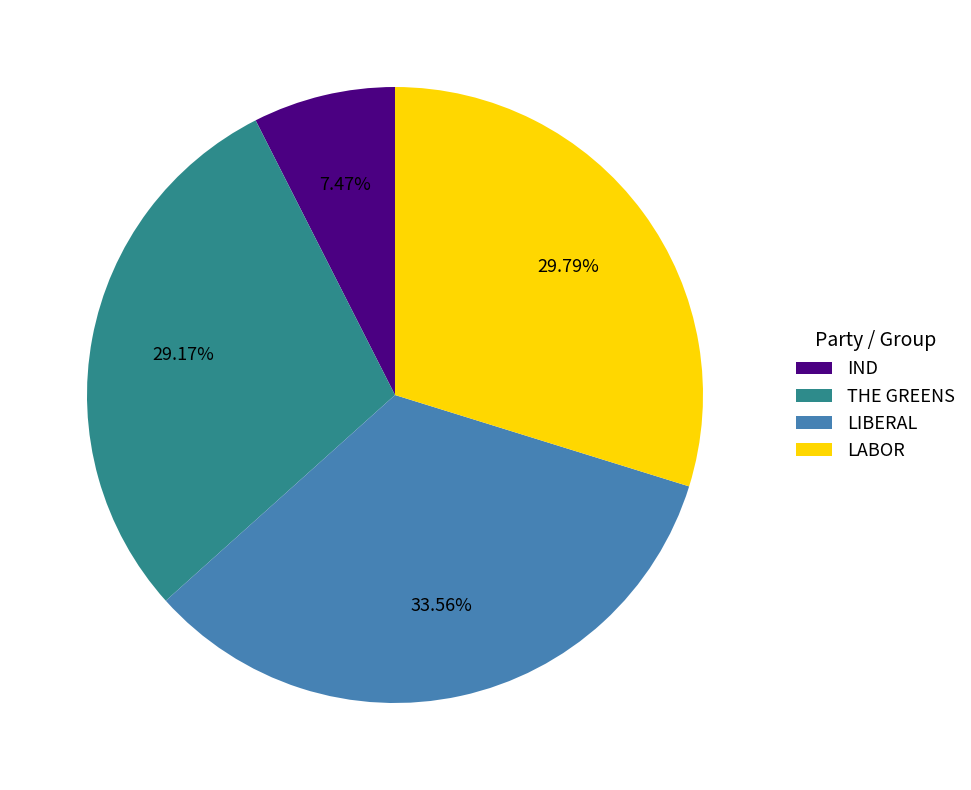

Which slice is the largest?

LIBERAL